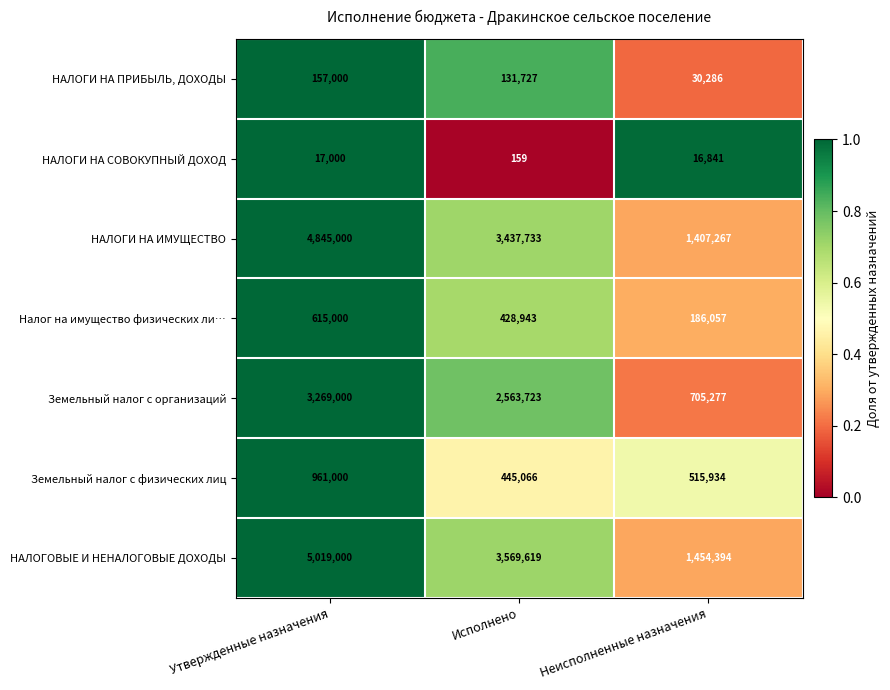

Reading left to right, what are all the values shown in this chart?

НАЛОГИ НА ПРИБЫЛЬ, ДОХОДЫ: 157000	131727	30286
НАЛОГИ НА СОВОКУПНЫЙ ДОХОД: 17000	159	16841
НАЛОГИ НА ИМУЩЕСТВО: 4845000	3437733	1407267
Налог на имущество физических ли…: 615000	428943	186057
Земельный налог с организаций: 3269000	2563723	705277
Земельный налог с физических лиц: 961000	445066	515934
НАЛОГОВЫЕ И НЕНАЛОГОВЫЕ ДОХОДЫ: 5019000	3569619	1454394